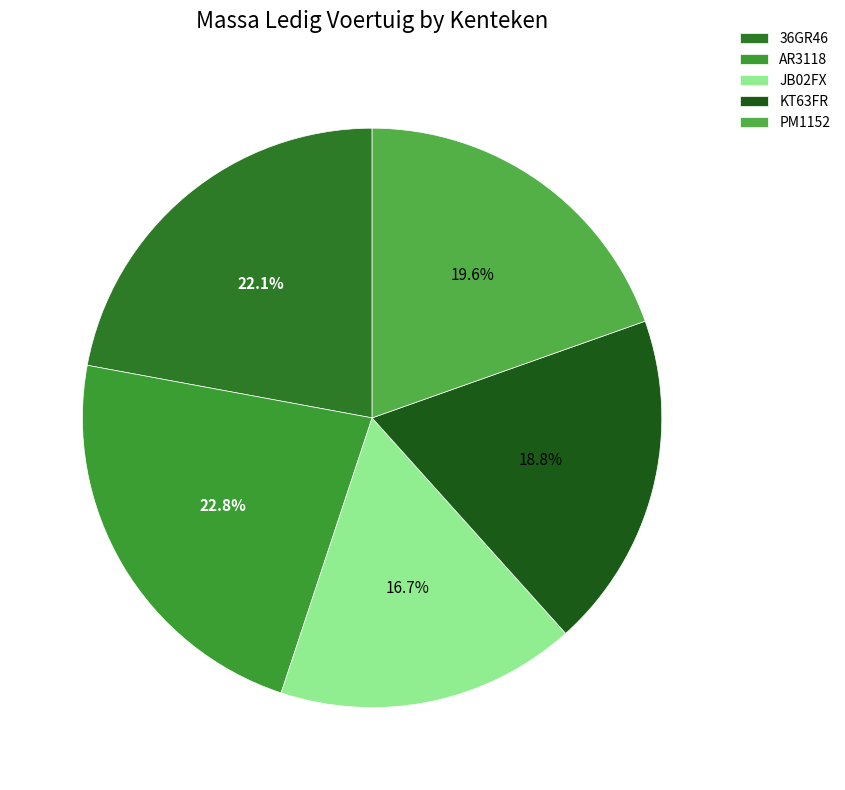

Is there any slice that represents more than half of the pie?

No